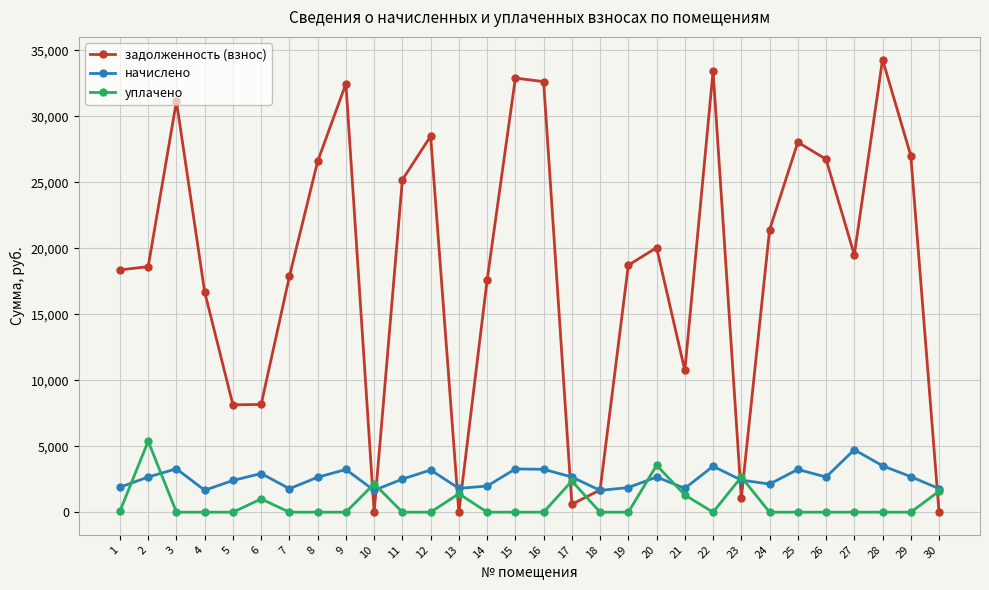

What is the difference between the задолженность (взнос) values at 27 and 19?

781.3